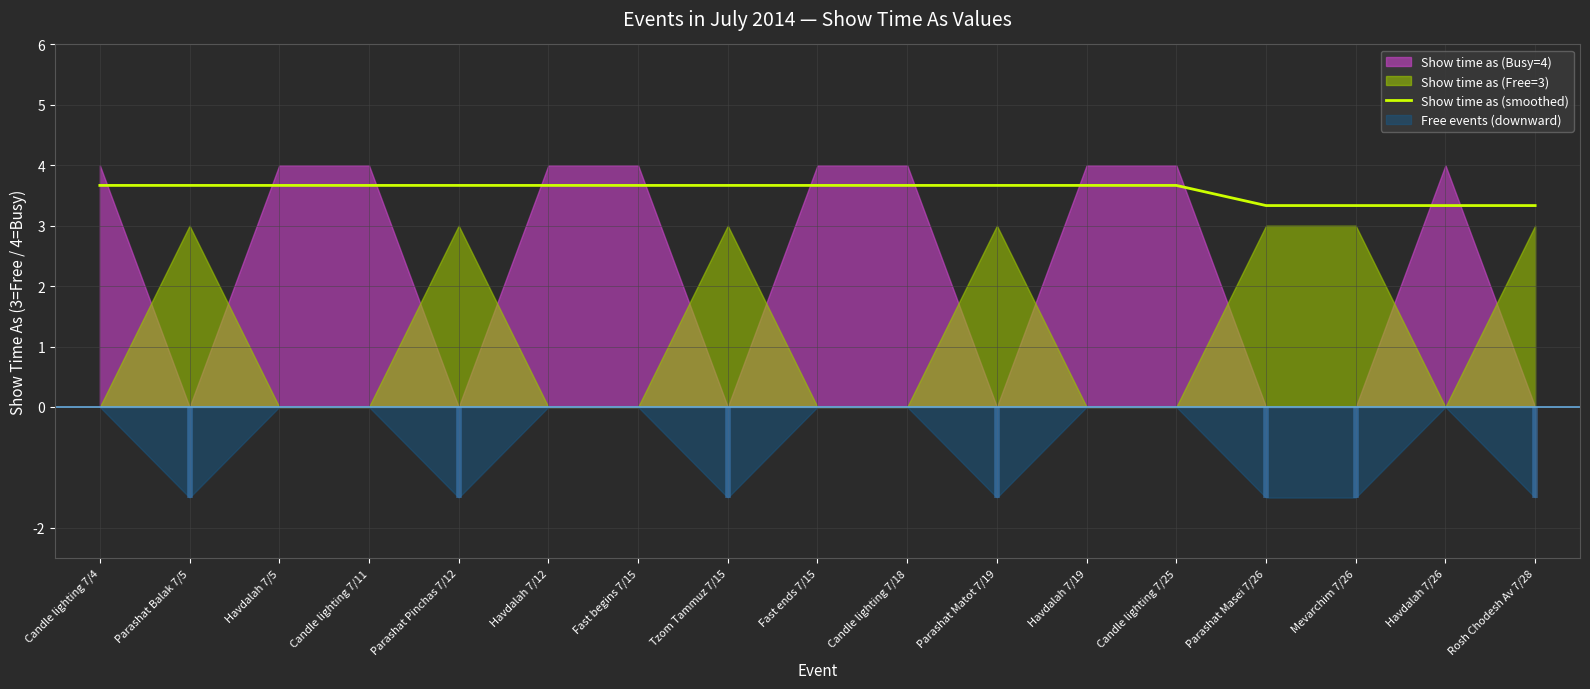

What is the value of the 17th point from the left?

3.3